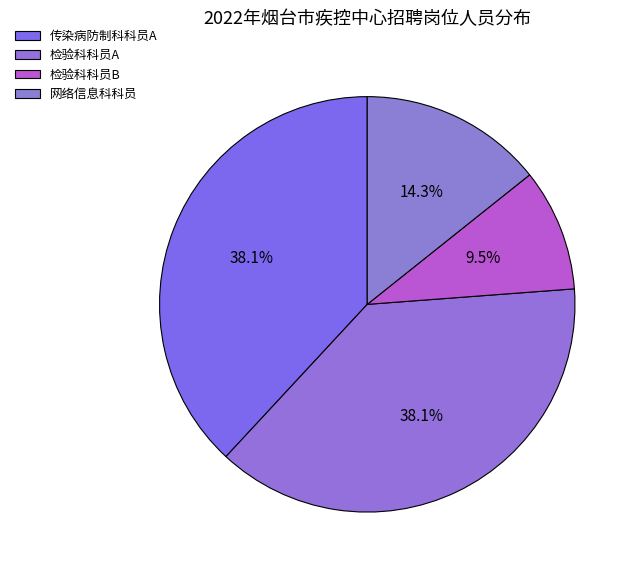

Count the number of slices in the pie.

4